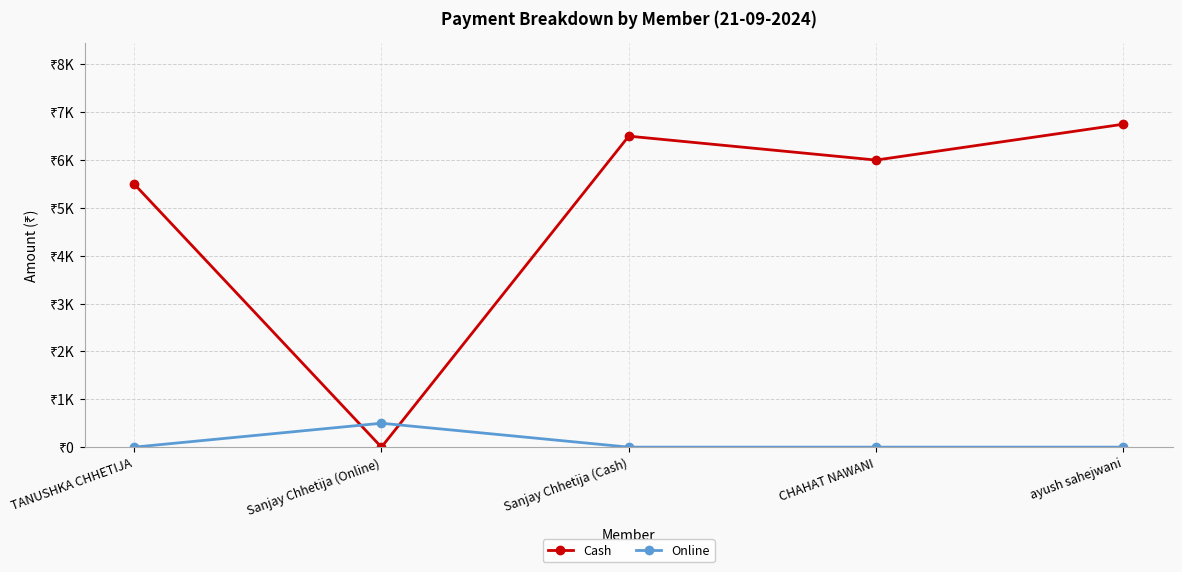

True or false: Cash has more than 2 interior local peaks.

False